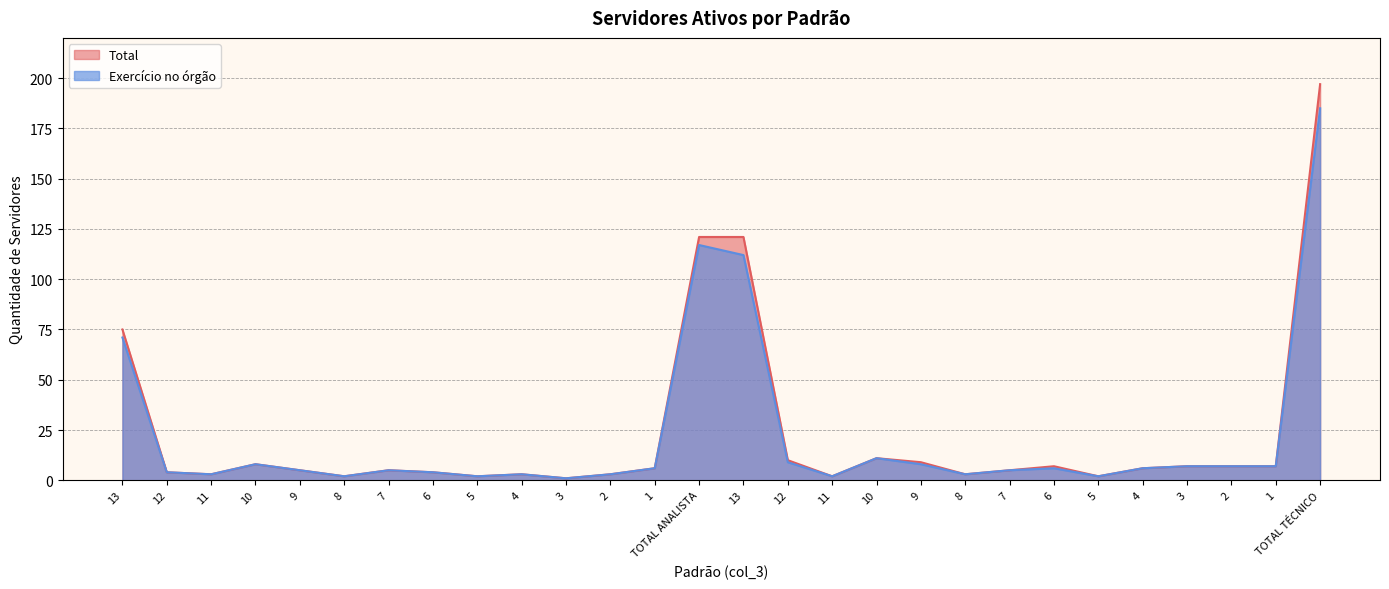

Reading left to right, extract all data points from this chart.

Total: 75	4	3	8	5	2	5	4	2	3	1	3	6	121	121	10	2	11	9	3	5	7	2	6	7	7	7	197
Exercício no órgão: 71	4	3	8	5	2	5	4	2	3	1	3	6	117	112	9	2	11	8	3	5	6	2	6	7	7	7	185